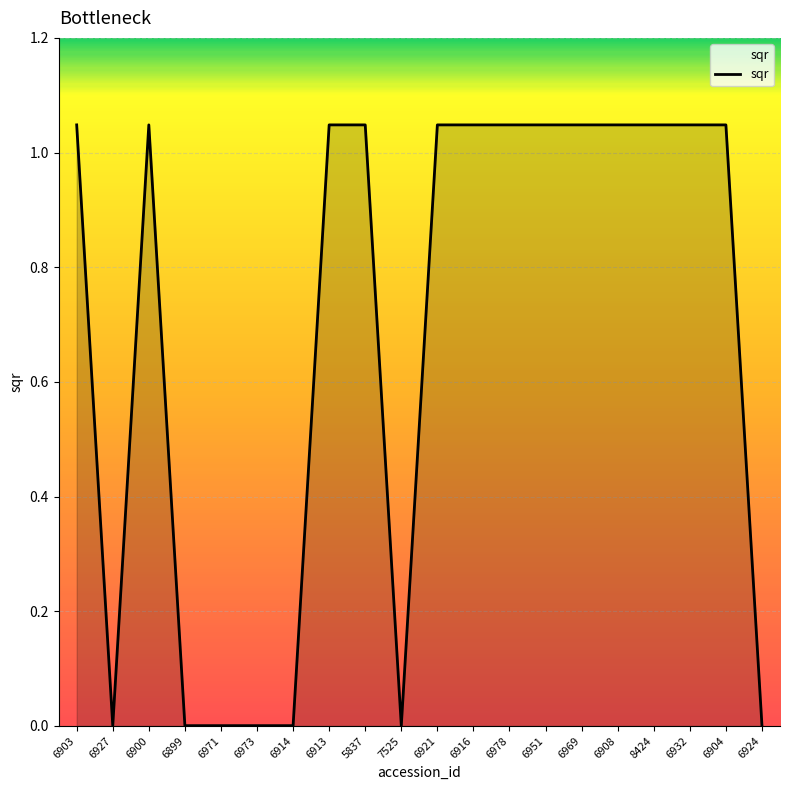

True or false: the data shows 0.0 at 7525.

True